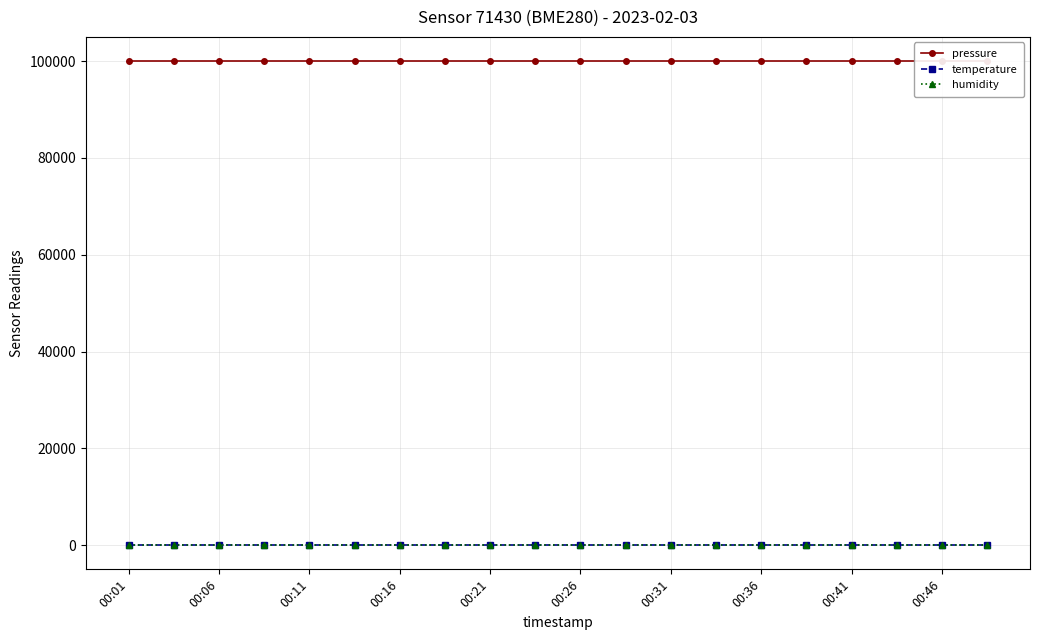

Count the number of data series in this chart.

3